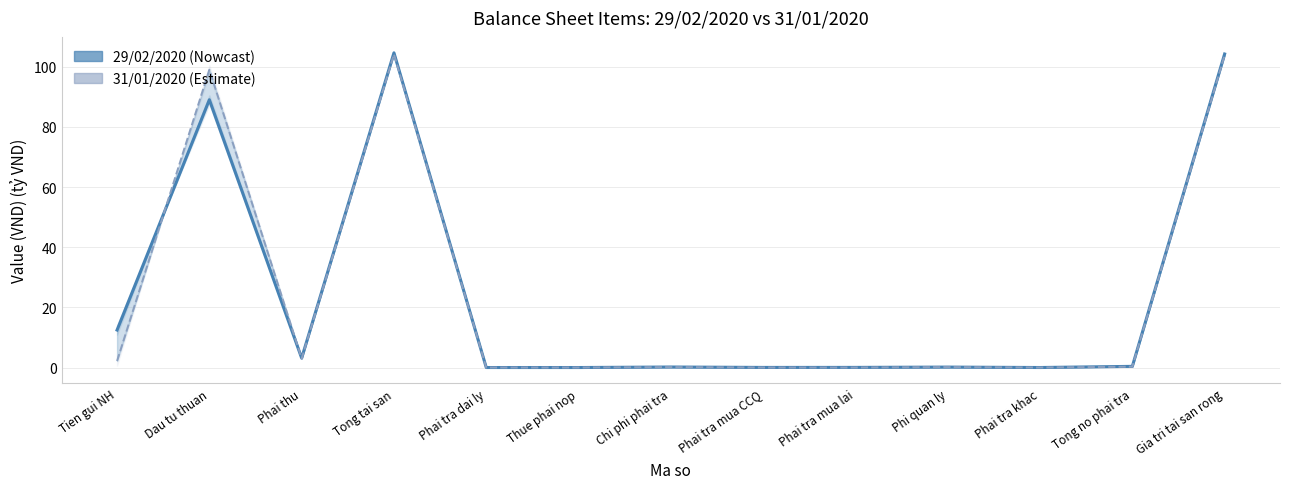

Is it true that 29/02/2020 equals 0.4 at Tong no phai tra?

True